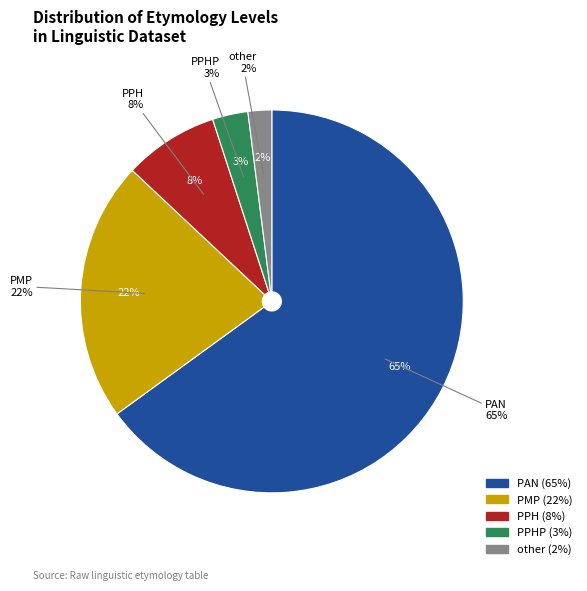

Is freq the majority of the pie?

No